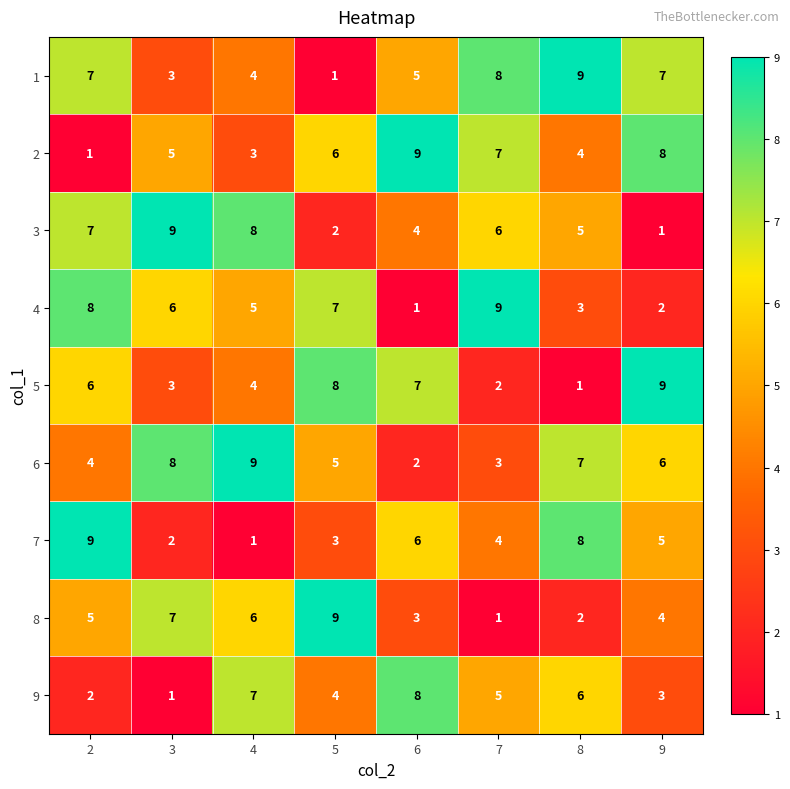

Which series changed the most between 2 and 4?

7